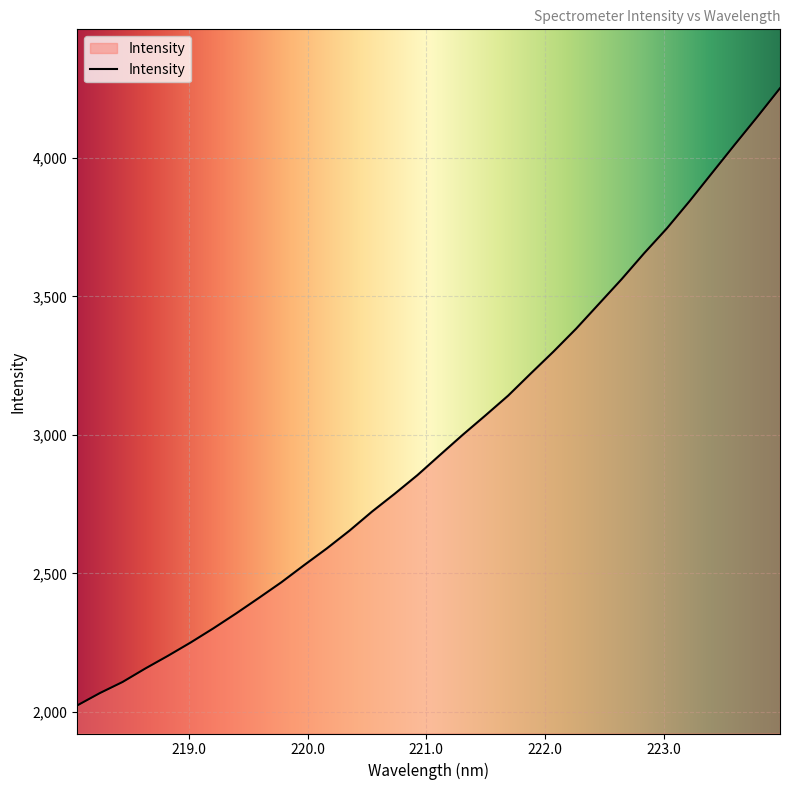

Does the chart have visible grid lines?

Yes